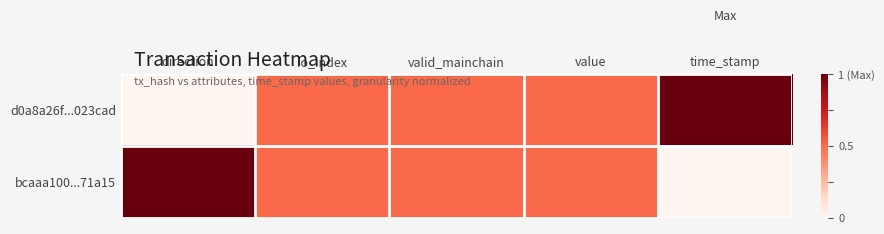

Which series changed the most between direction and valid_mainchain?

d0a8a26f...023cad